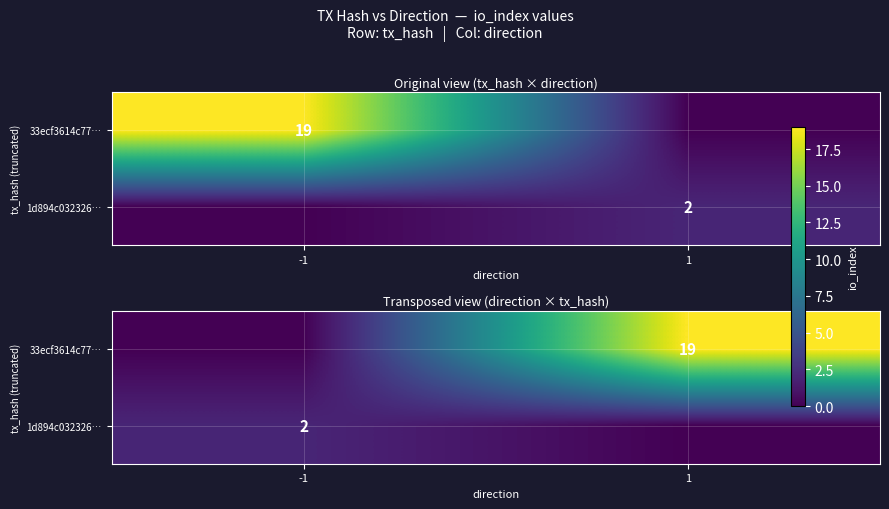

Between -1 and 1, which is larger?

1